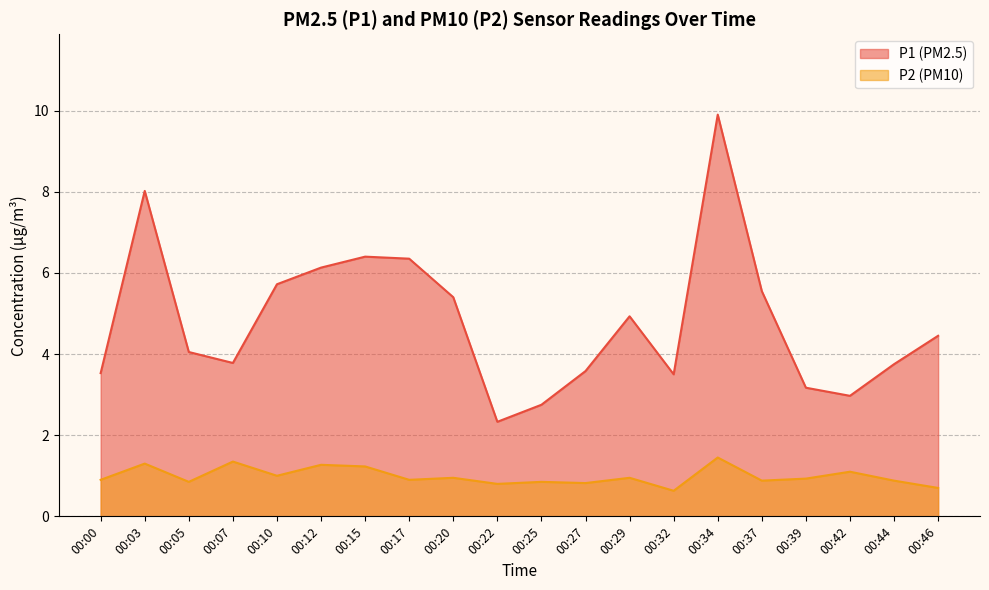

Reading left to right, extract all data points from this chart.

P1: 00:00=3.5	00:03=8.0	00:05=4.0	00:07=3.8	00:10=5.7	00:12=6.1	00:15=6.4	00:17=6.3	00:20=5.4	00:22=2.3	00:25=2.8	00:27=3.6	00:29=4.9	00:32=3.5	00:34=9.9	00:37=5.5	00:39=3.2	00:42=3.0	00:44=3.8	00:46=4.5
P2: 00:00=0.9	00:03=1.3	00:05=0.8	00:07=1.4	00:10=1.0	00:12=1.3	00:15=1.2	00:17=0.9	00:20=0.9	00:22=0.8	00:25=0.8	00:27=0.8	00:29=0.9	00:32=0.6	00:34=1.4	00:37=0.9	00:39=0.9	00:42=1.1	00:44=0.9	00:46=0.7